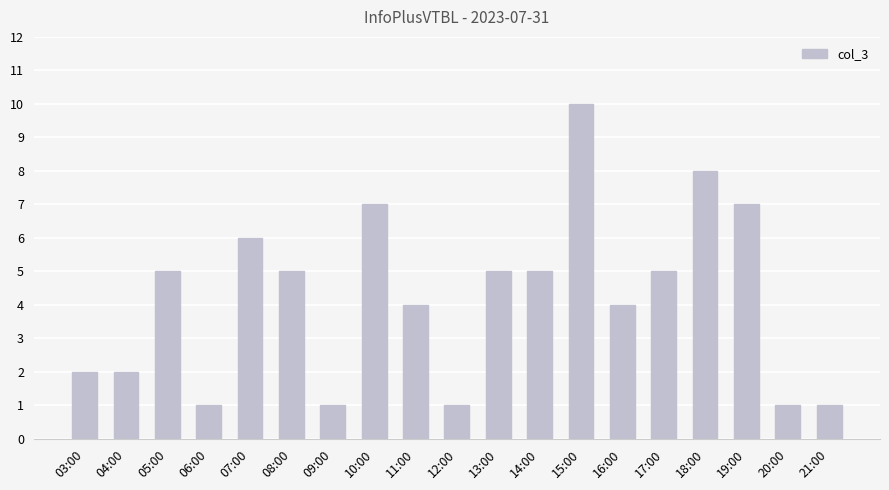

What is the change in value from 03:00 to 16:00?

+2